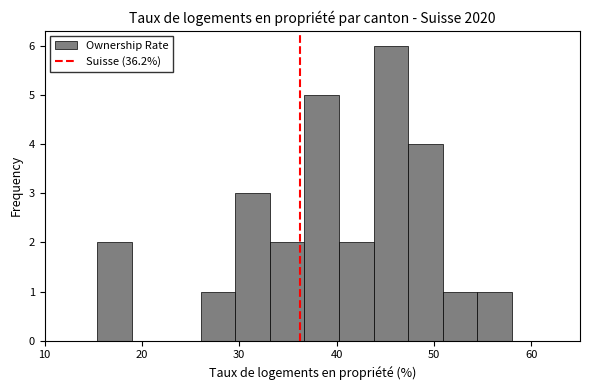

Read against the x-axis, roughly where is the centre of the tallest bar?

46